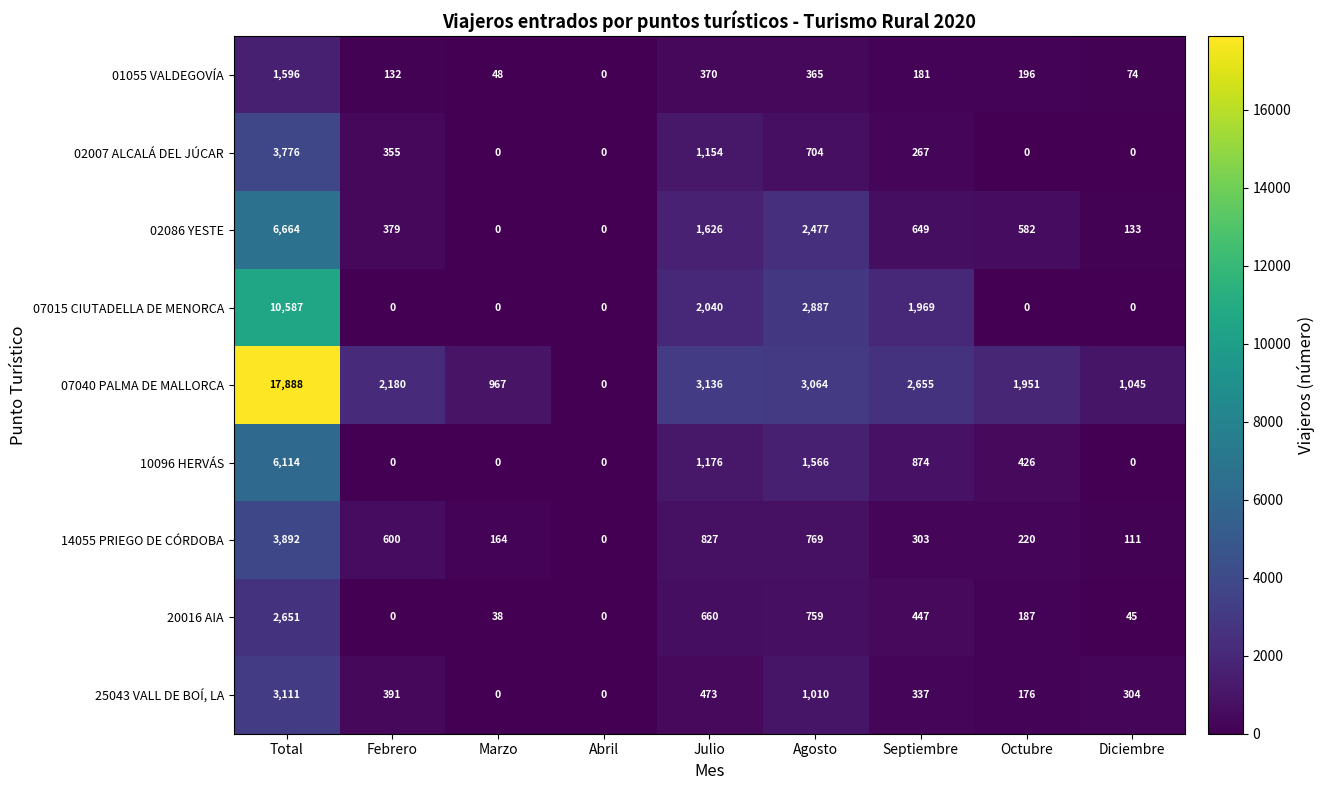

Where does the 07040 PALMA DE MALLORCA series first go above 2180?

Total